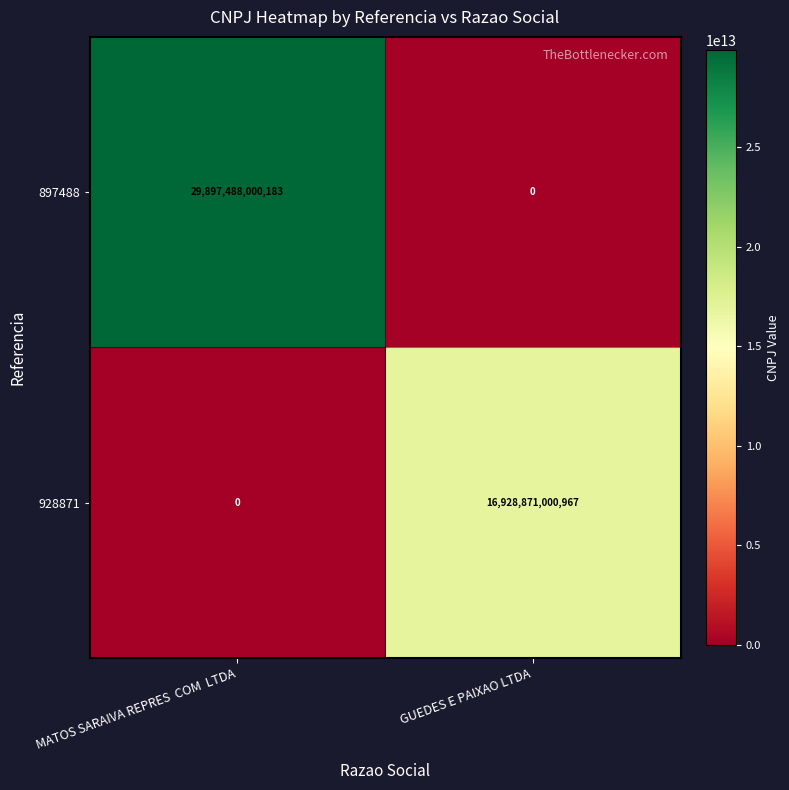

At how many categories does at least one series exceed 13366736790373?

2